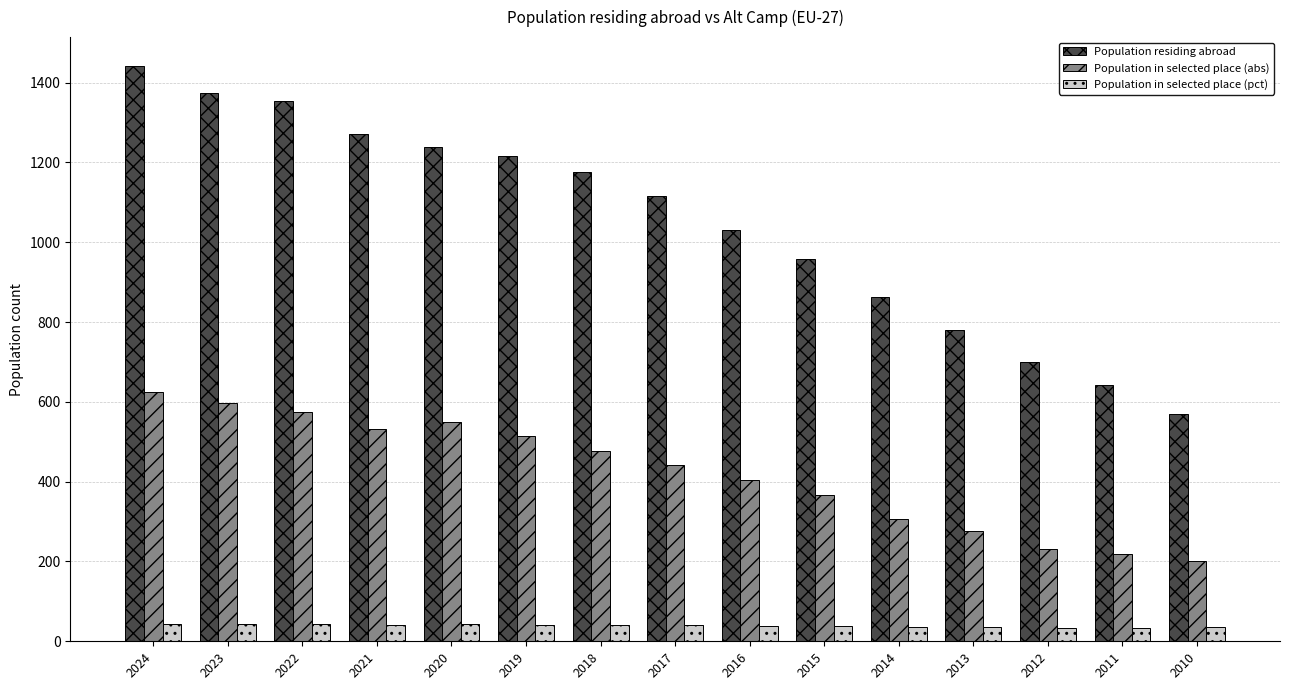

Rank the series by their average value, from lowest to highest.

Population in selected place (pct), Population in selected place (abs), Population residing abroad